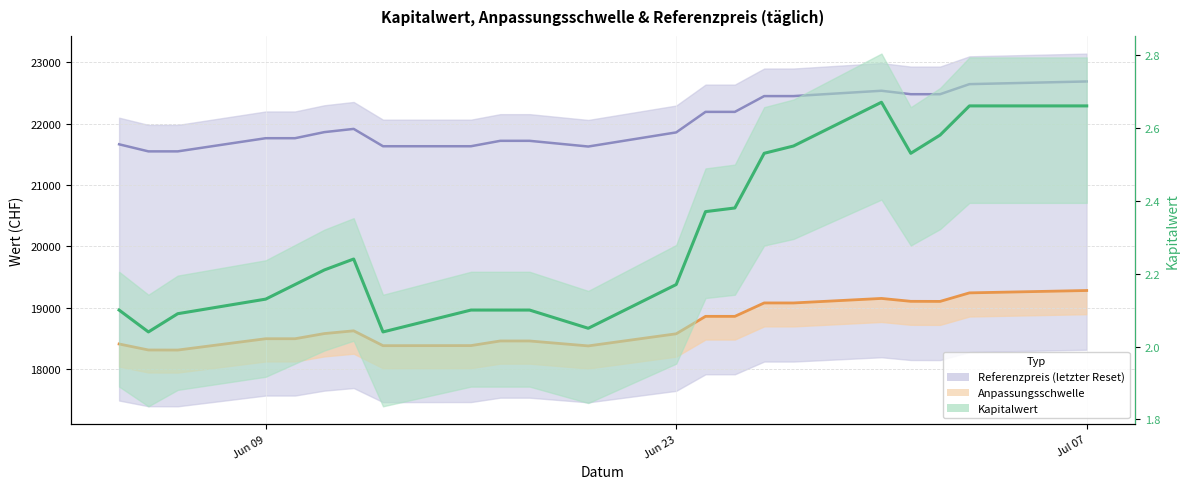

In Referenzpreis, how many points are higher than both neighbors (excluding endpoints)?

2